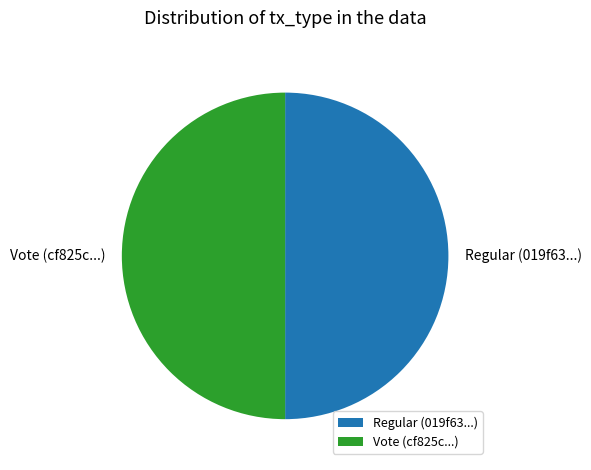

Is it true that Vote (cf825c...) is 61% of the pie?

False